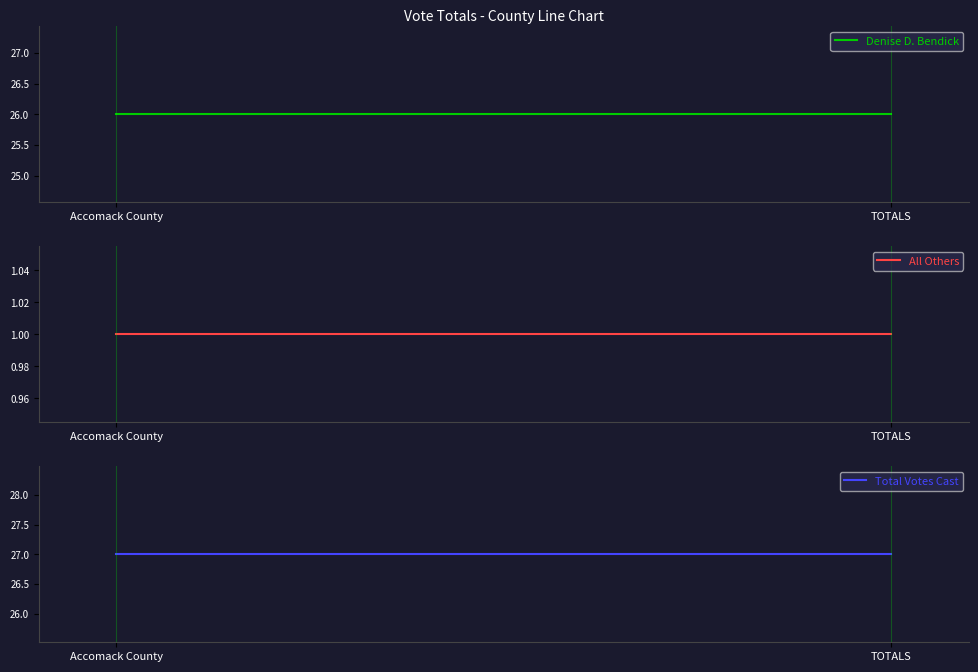

Which series has the largest total across all categories?

Total Votes Cast